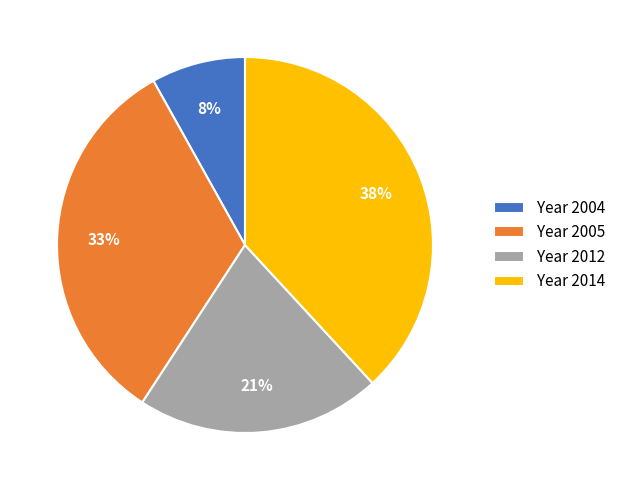

Count the number of slices in the pie.

4